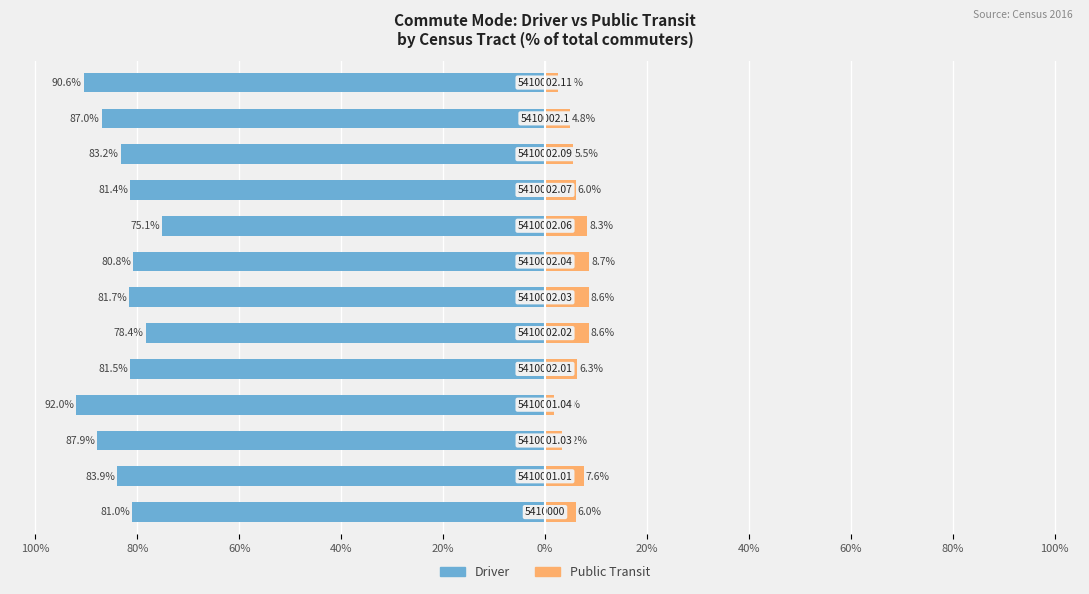

What are all the series names shown in the legend?

Driver, Public Transit